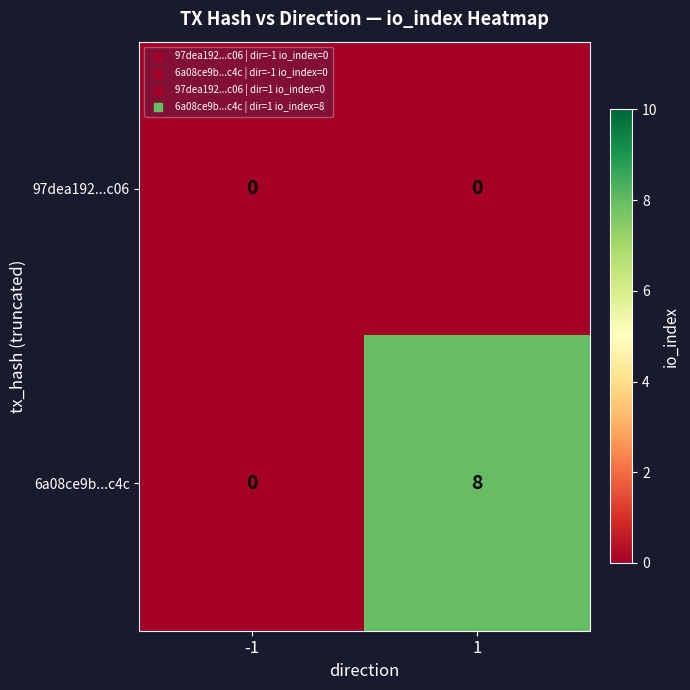

Reading left to right, extract all data points from this chart.

97dea192...c06: -1=0	1=0
6a08ce9b...c4c: -1=0	1=8